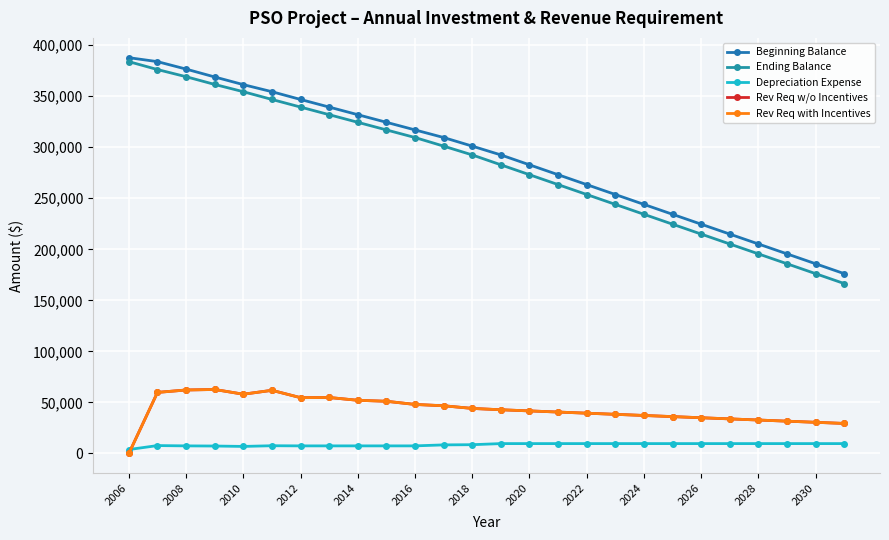

What is the greatest value displayed?

387742